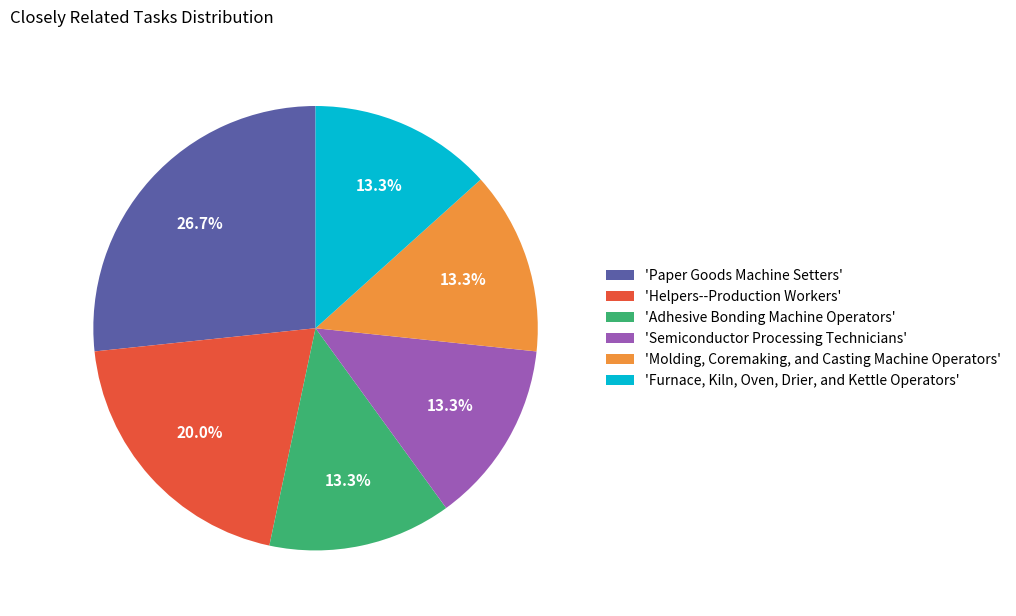

How many segments does this pie chart have?

6